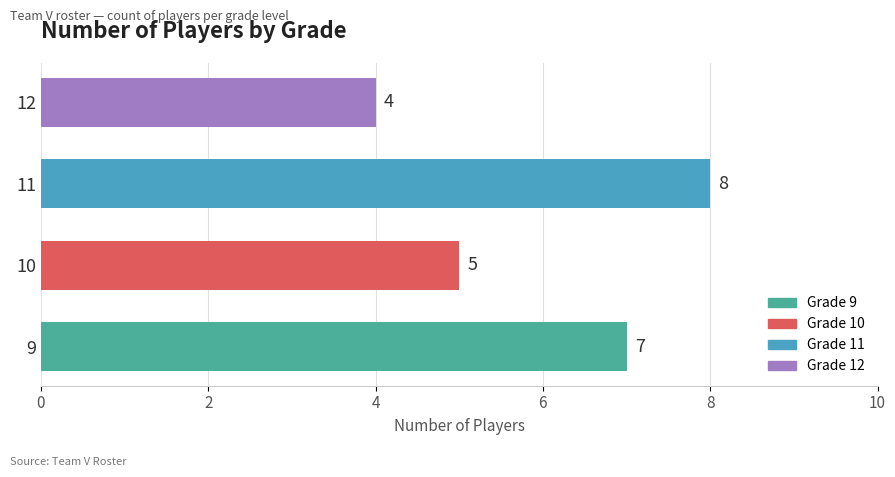

List the labels in order of value, largest first.

11, 9, 10, 12